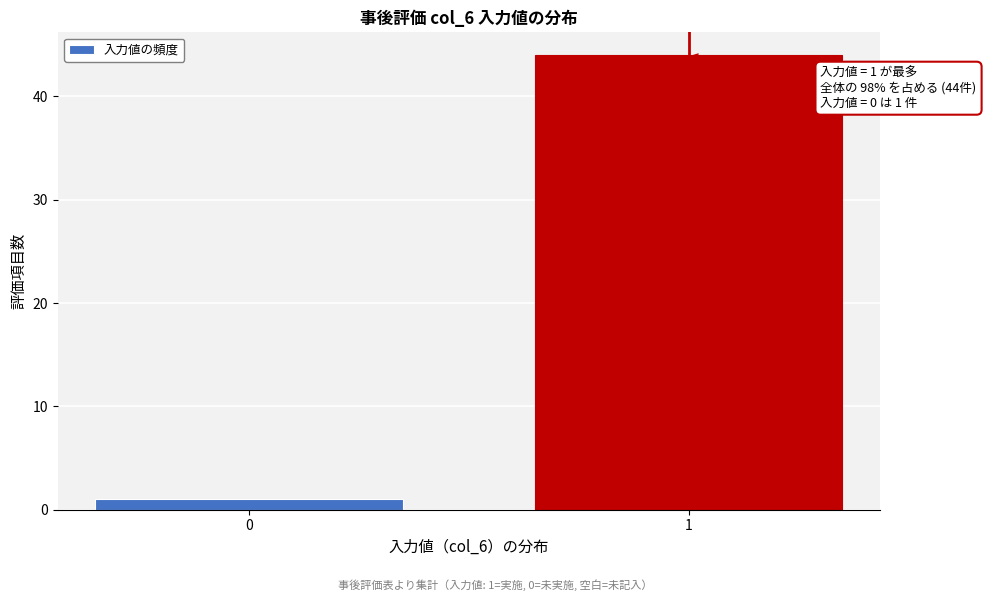

Reading left to right, extract all data points from this chart.

0=1	1=44